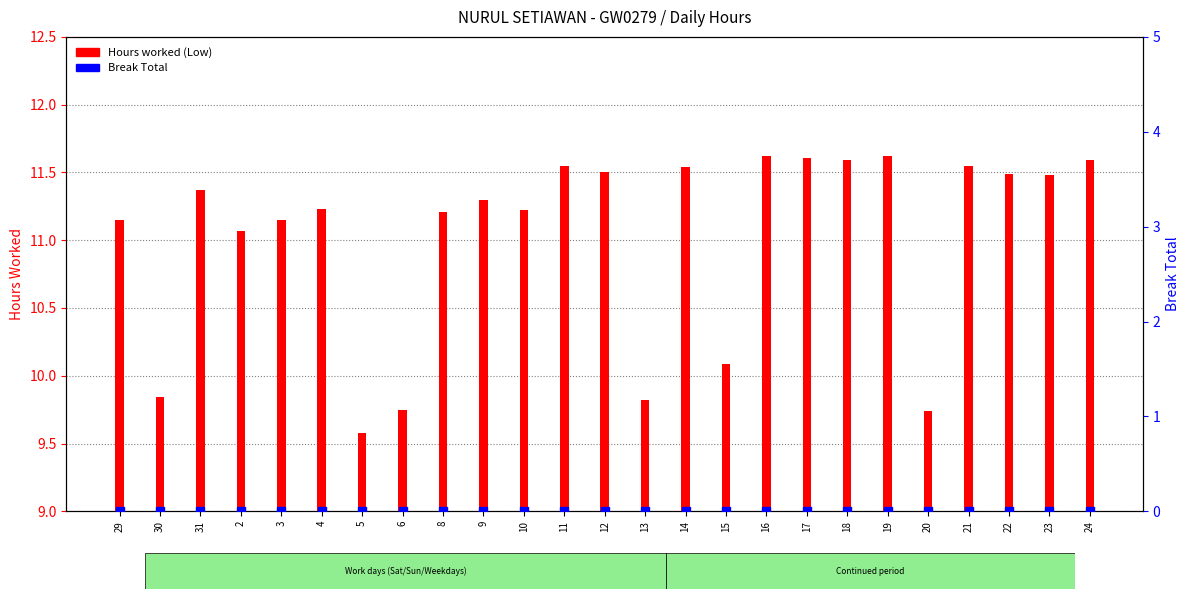

Which series contains the highest Y value?

Hours worked (Low)